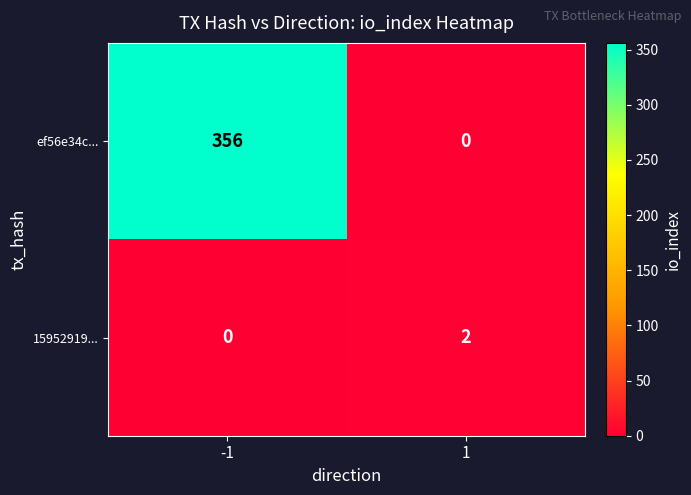

Rank the categories by ef56e34c... value from highest to lowest.

-1, 1